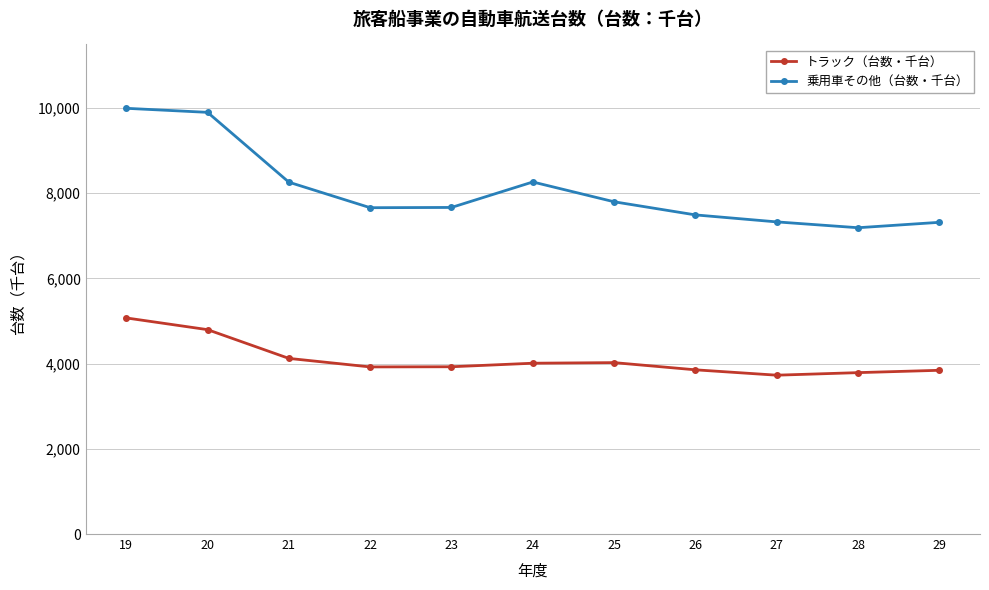

Where is トラック（台数・千台） nearest to the value 4400?

21